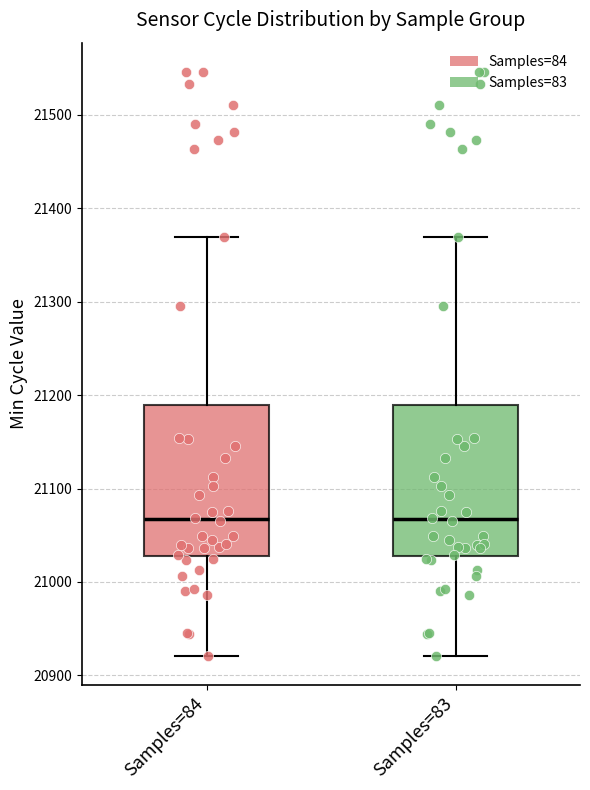

Where is the lower edge of the box for Samples=84 on the y-axis? The values are not printed on the chart, so give them approximately, as read against the axis.

21030